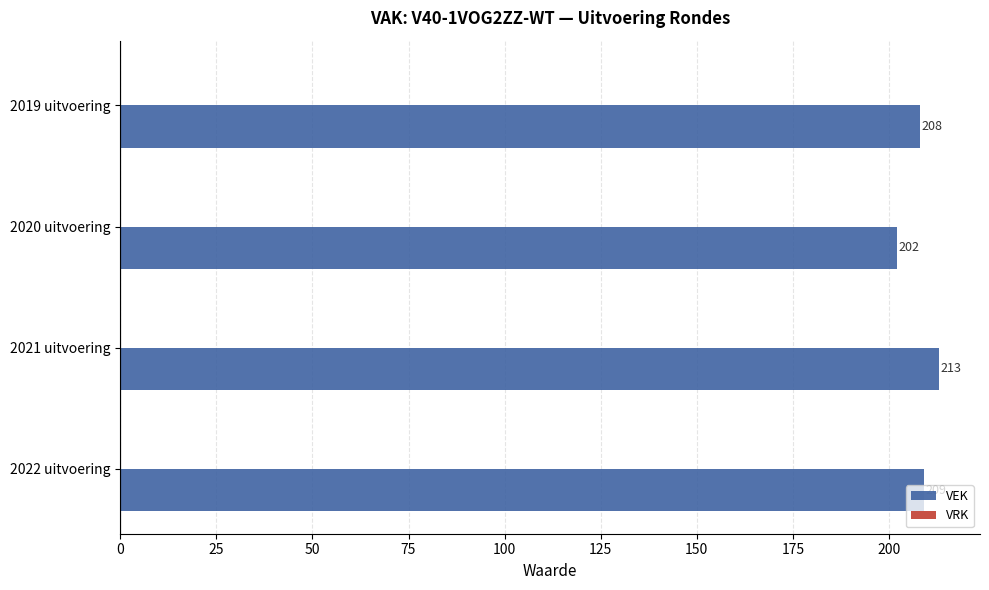

List the labels in order of value, smallest first.

2020 uitvoering, 2019 uitvoering, 2022 uitvoering, 2021 uitvoering